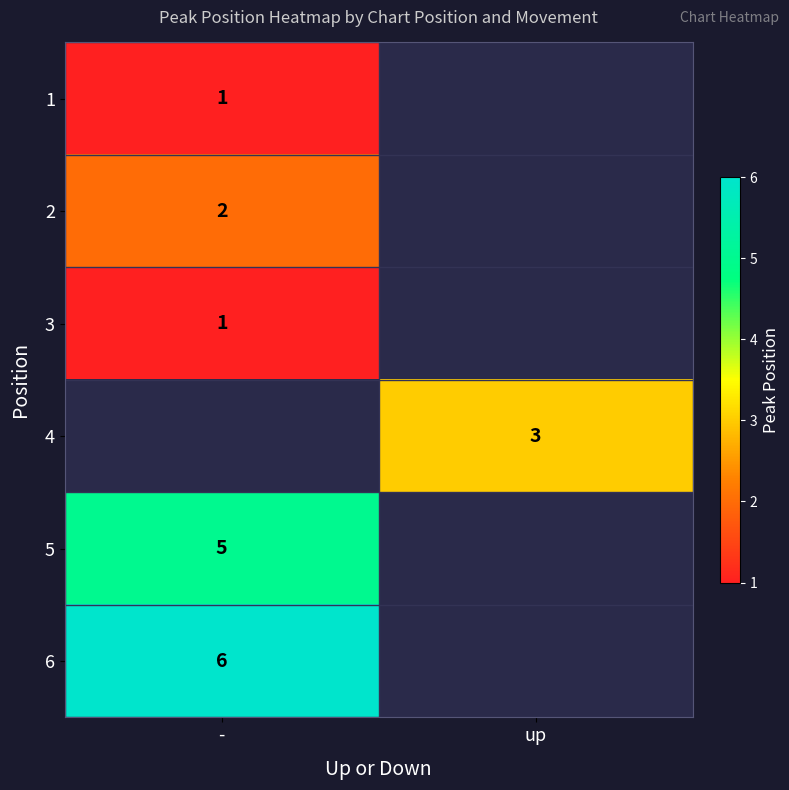

Is it true that 2 equals 3.5 at -?

False